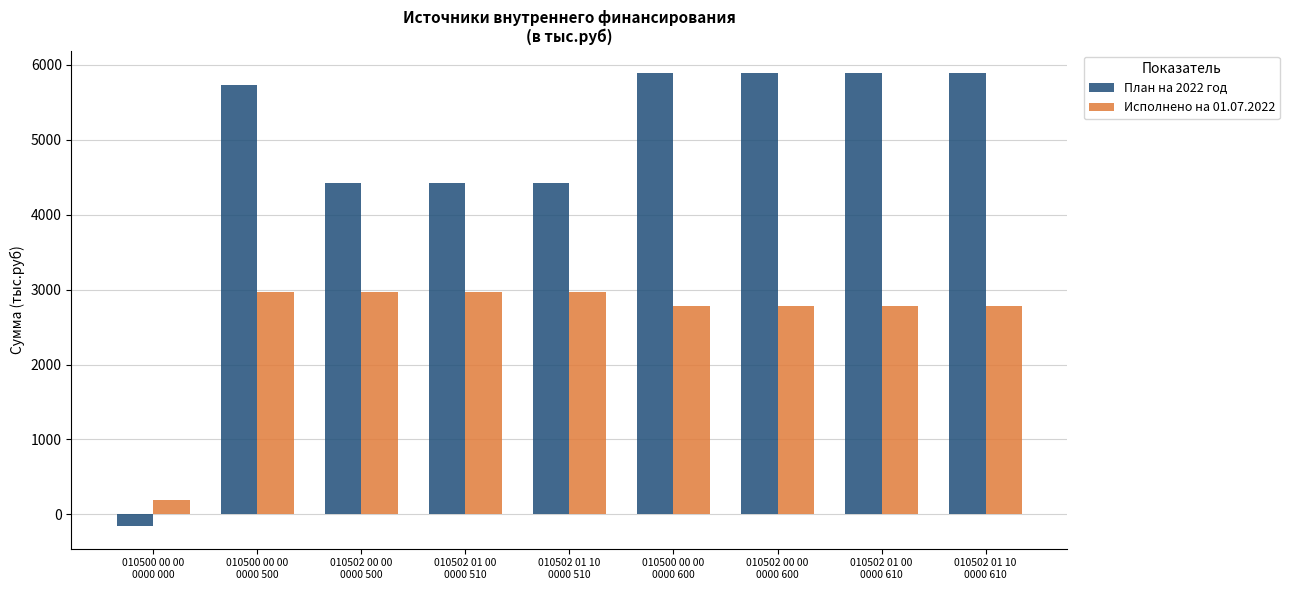

Which series has the largest range (max minus min)?

План на 2022 год